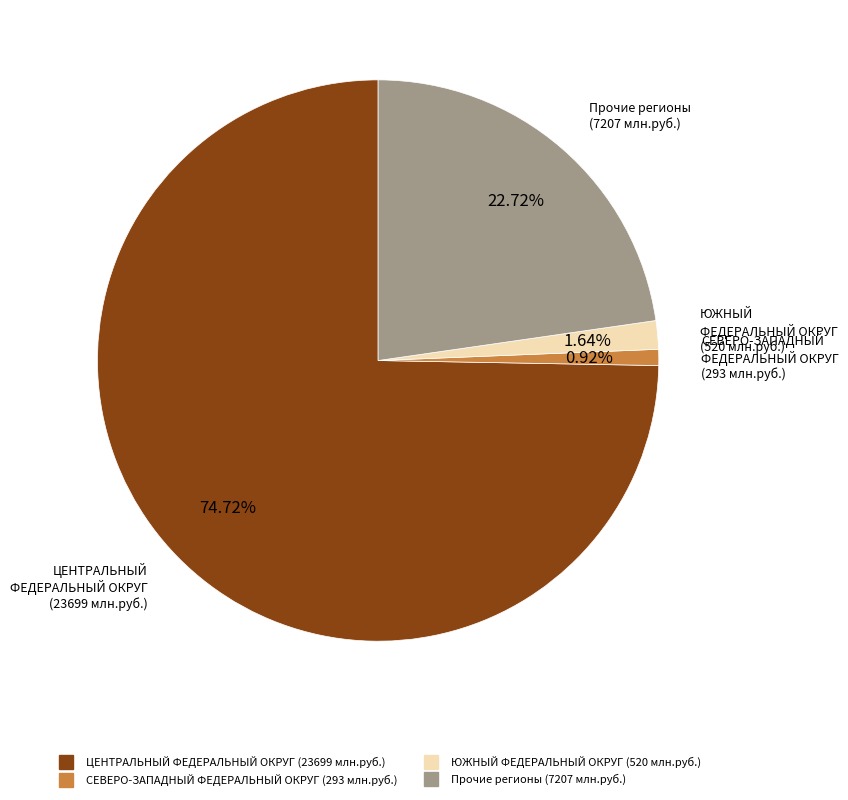

Is there a majority slice in this chart?

Yes